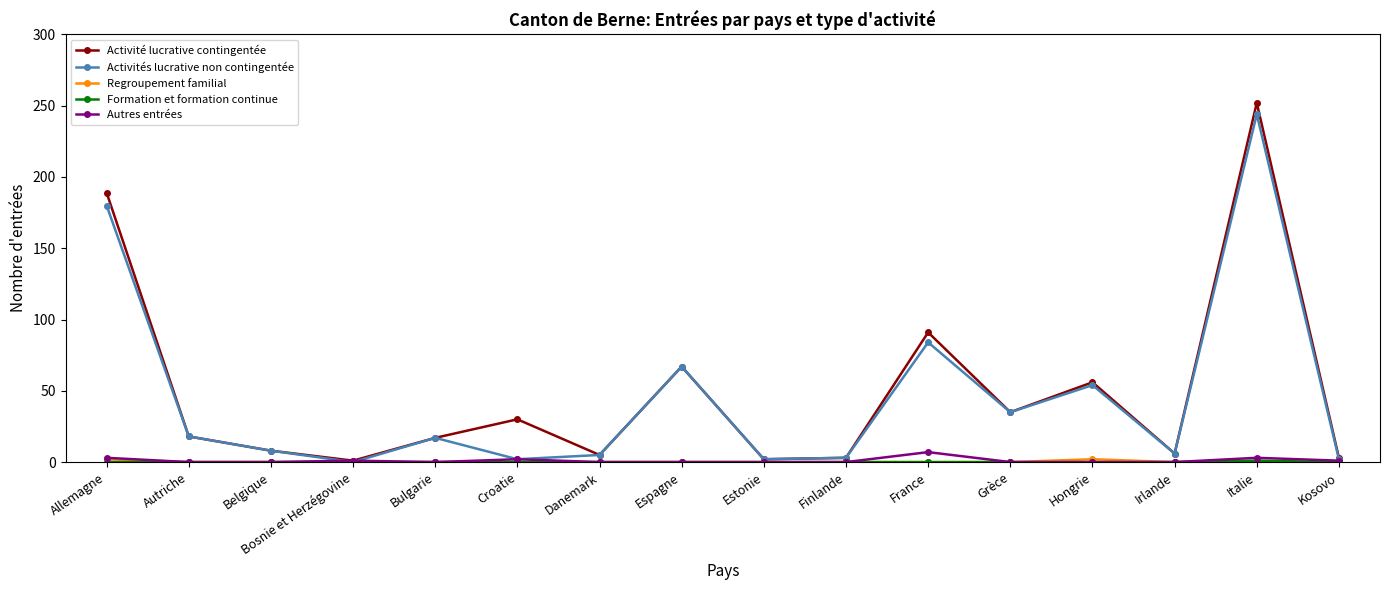

True or false: Autres entrées has more than 1 points higher than both neighbors.

True